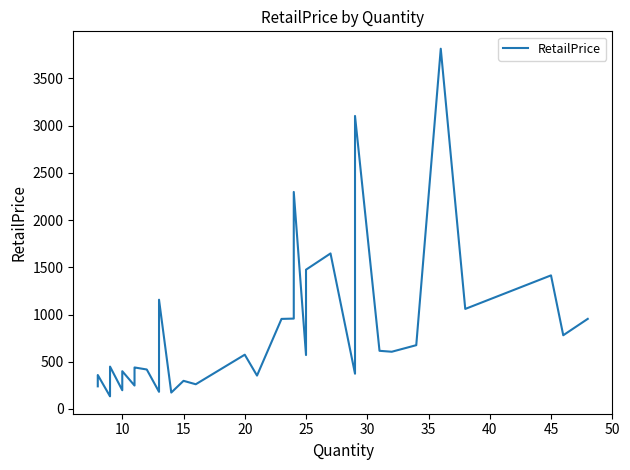

The value at 22 is 183.6. True or false?

False